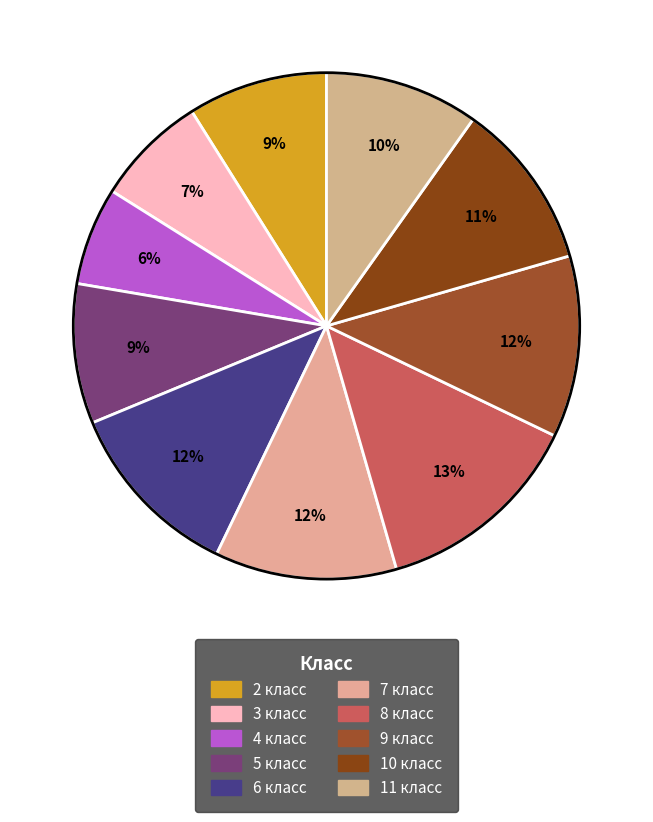

Count the number of slices in the pie.

10